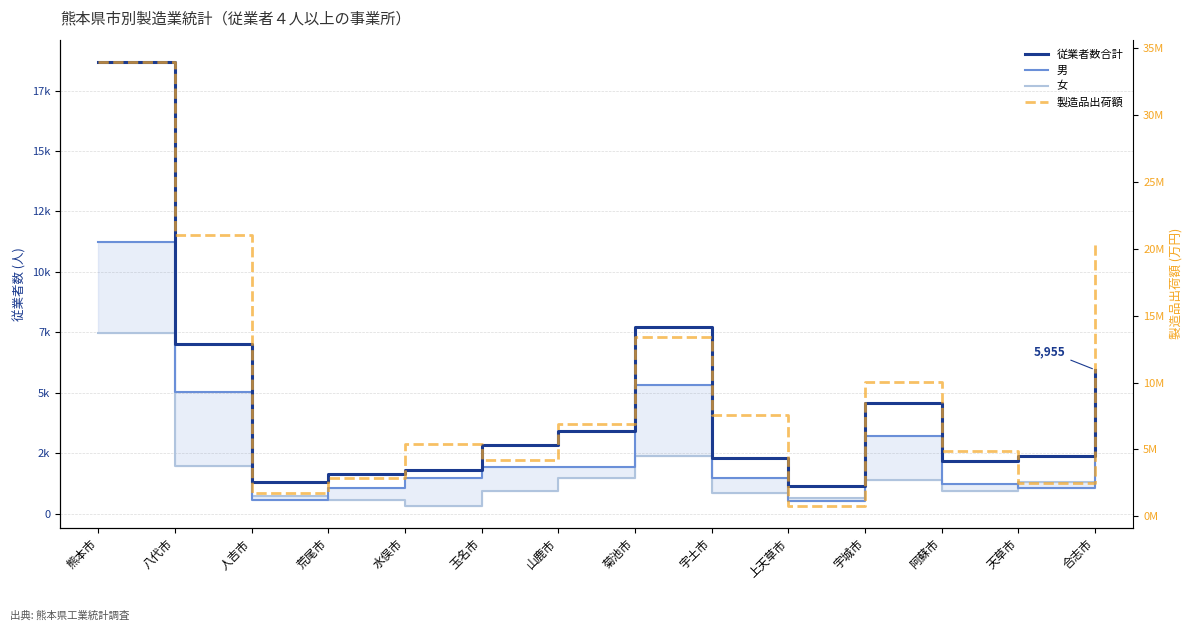

Reading right to left, transcribe all the data shown in this chart.

従業者数合計: 合志市=5955	天草市=2381	阿蘇市=2189	宇城市=4585	上天草市=1157	宇土市=2317	菊池市=7703	山鹿市=3433	玉名市=2862	水俣市=1816	荒尾市=1634	人吉市=1296	八代市=7012	熊本市=18686
男: 合志市=4720	天草市=1080	阿蘇市=1245	宇城市=3203	上天草市=521	宇土市=1462	菊池市=5313	山鹿市=1946	玉名市=1913	水俣市=1481	荒尾市=1048	人吉市=569	八代市=5023	熊本市=11222
女: 合志市=1235	天草市=1301	阿蘇市=944	宇城市=1382	上天草市=636	宇土市=855	菊池市=2390	山鹿市=1487	玉名市=949	水俣市=335	荒尾市=586	人吉市=727	八代市=1989	熊本市=7464
製造品出荷額: 合志市=20394949	天草市=2457530	阿蘇市=4882282	宇城市=10013076	上天草市=784373	宇土市=7569050	菊池市=13410931	山鹿市=6893826	玉名市=4199978	水俣市=5426956	荒尾市=2827167	人吉市=1759666	八代市=21043559	熊本市=33997842